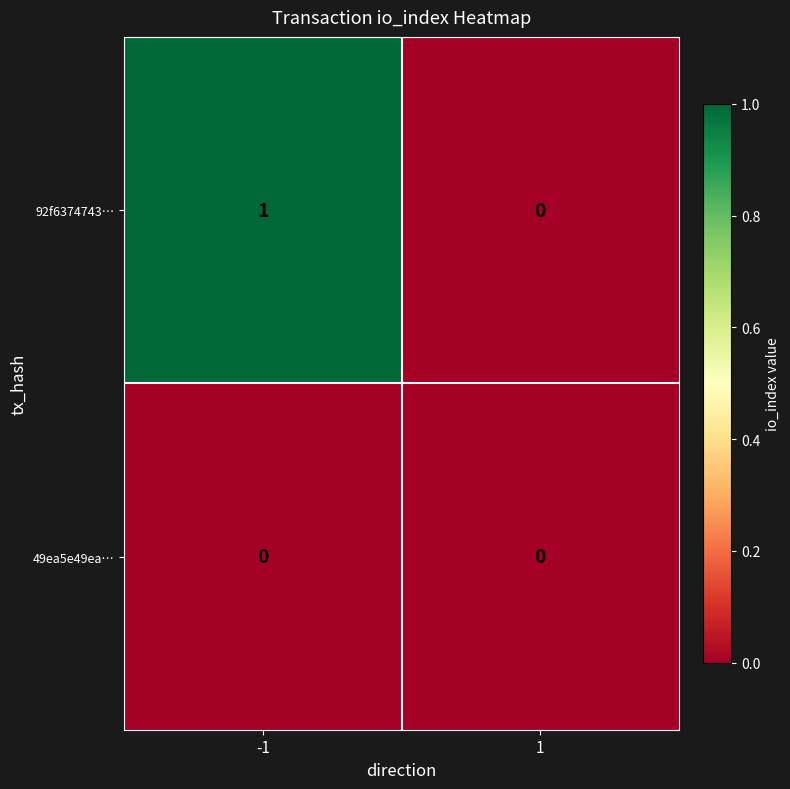

At which category is the sum across all series the highest?

-1